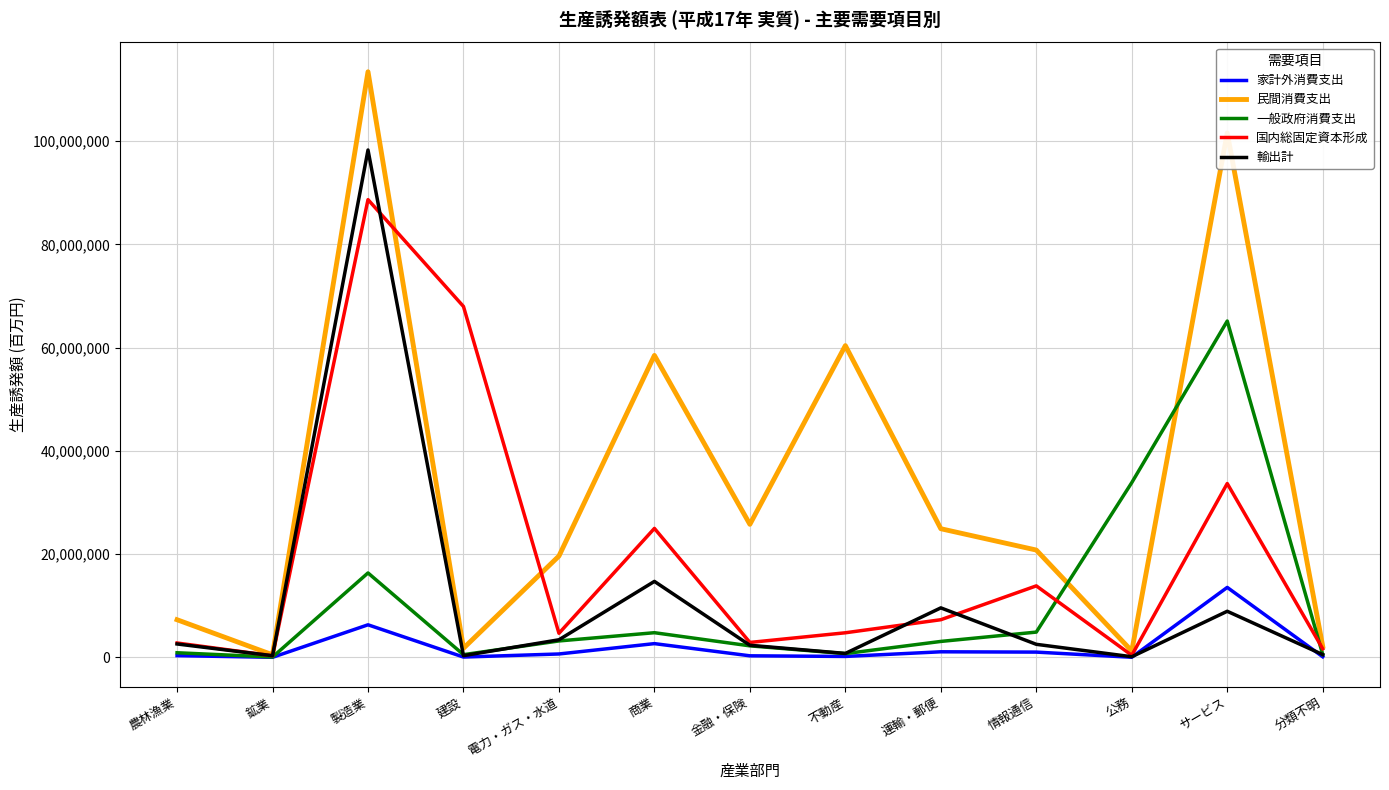

Between 金融・保険 and サービス, which series saw the biggest shift?

民間消費支出